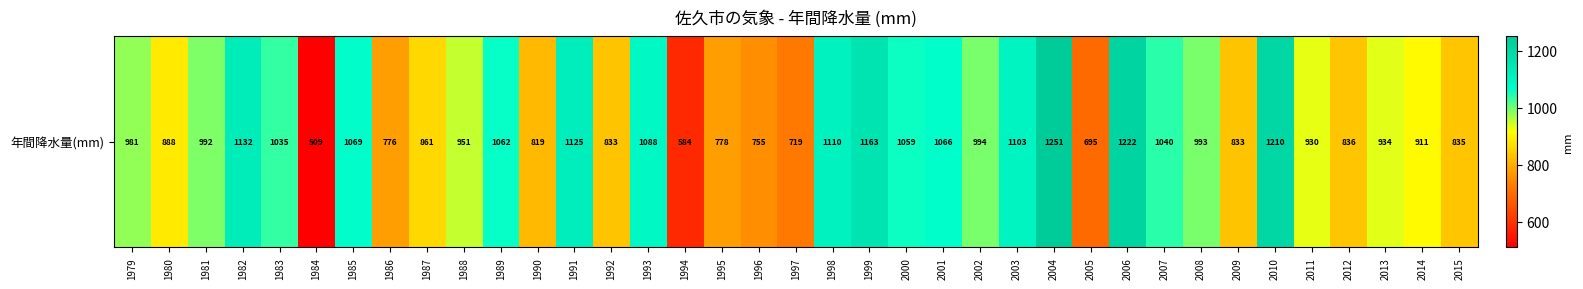

Rank the categories by value from lowest to highest.

1984, 1994, 2005, 1997, 1996, 1986, 1995, 1990, 1992, 2009, 2015, 2012, 1987, 1980, 2014, 2011, 2013, 1988, 1979, 1981, 2008, 2002, 1983, 2007, 2000, 1989, 2001, 1985, 1993, 2003, 1998, 1991, 1982, 1999, 2010, 2006, 2004